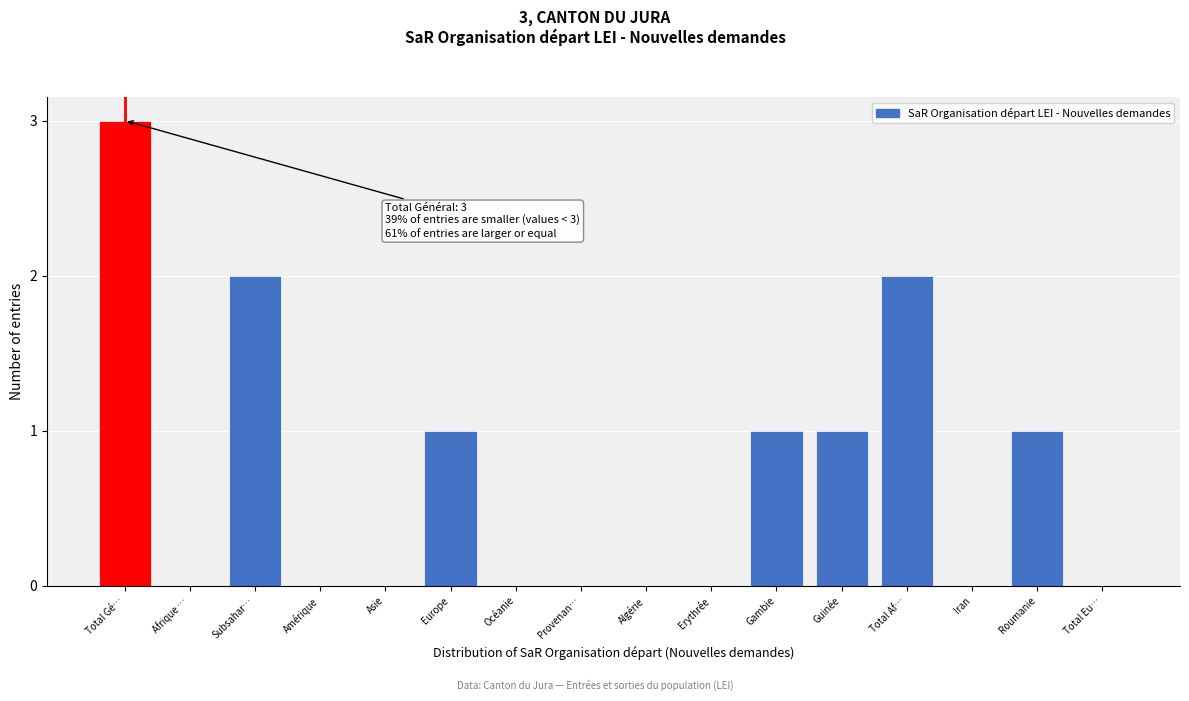

Reading right to left, what are all the values shown in this chart?

Total Eu…=0	Roumanie=1	Iran=0	Total Af…=2	Guinée=1	Gambie=1	Erythrée=0	Algérie=0	Provenan…=0	Océanie=0	Europe=1	Asie=0	Amérique=0	Subsahar…=2	Afrique …=0	Total Gé…=3